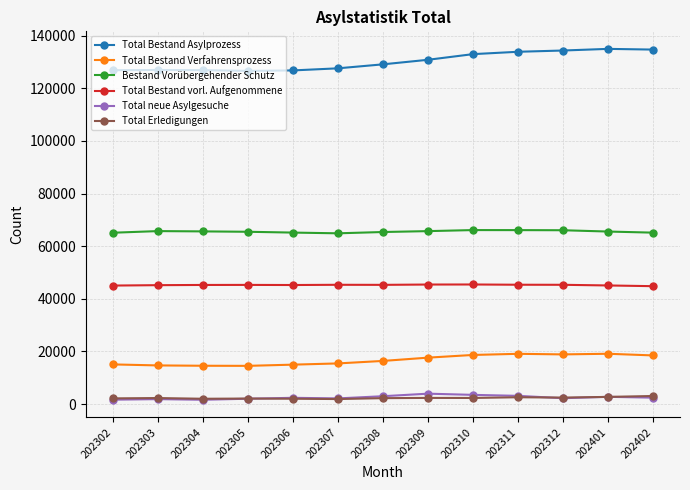

True or false: Total Bestand vorl. Aufgenommene and Total Bestand Asylprozess intersect in this chart.

False